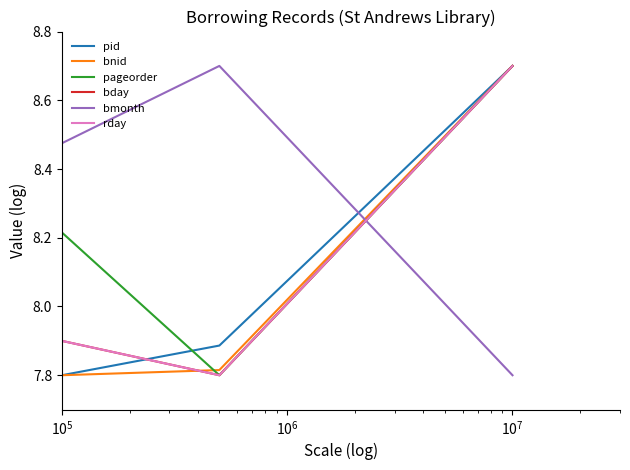

Does the chart display data point markers on the line(s)?

No